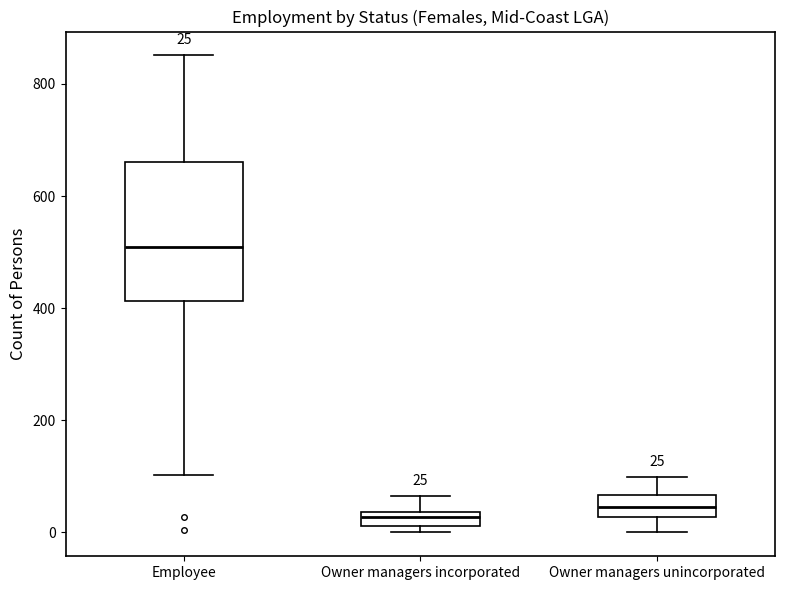

Which box has the highest median line?

Employee